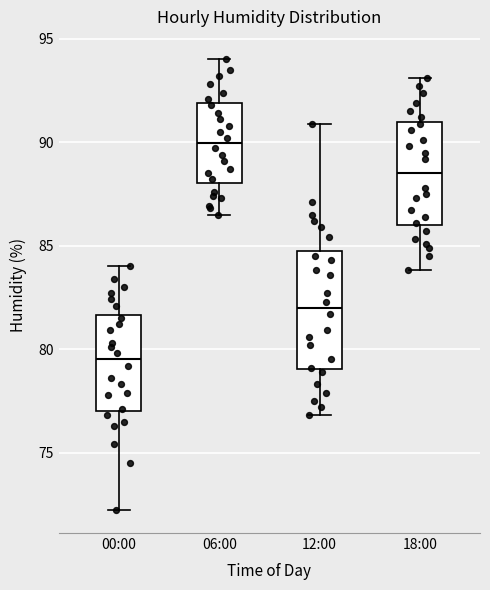

Where is the upper edge of the box for 00:00 on the y-axis? The values are not printed on the chart, so give them approximately, as read against the axis.

81.5